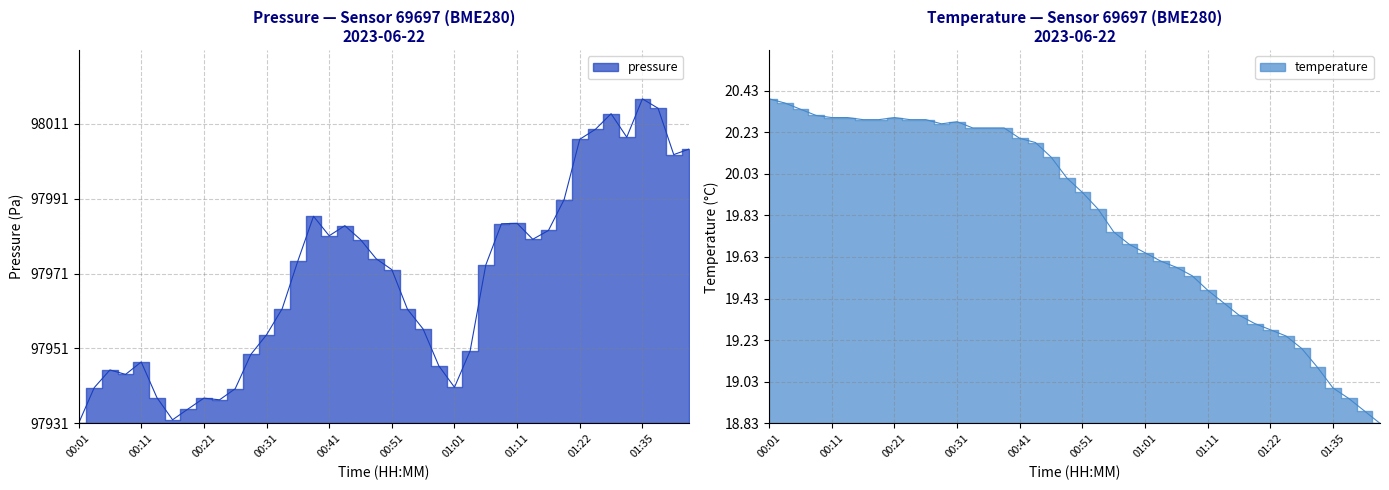

Which series changed the most between 00:21 and 01:14?

pressure